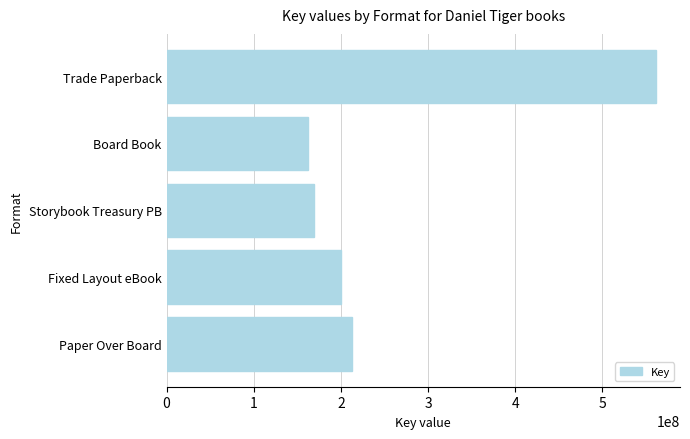

List the labels in order of value, smallest first.

Board Book, Storybook Treasury PB, Fixed Layout eBook, Paper Over Board, Trade Paperback